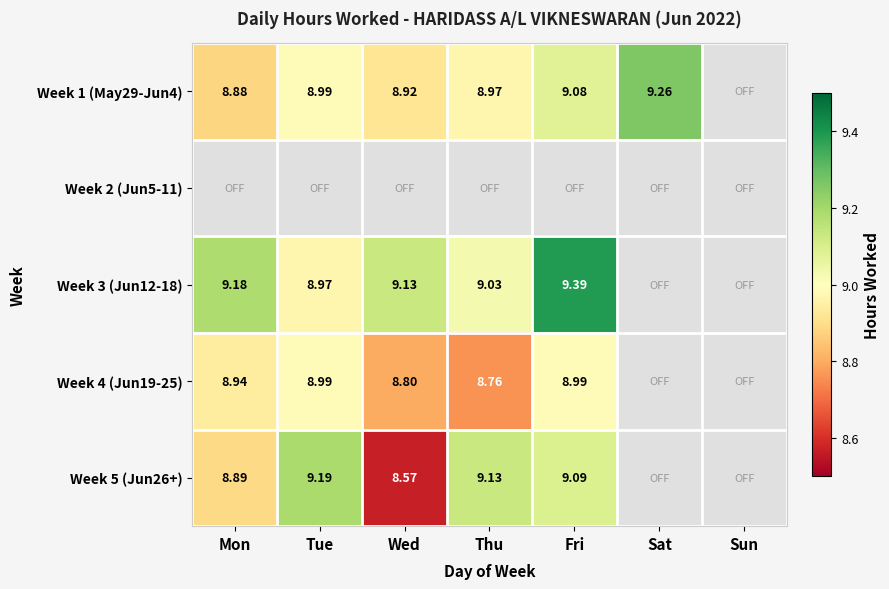

Is the value of Week 4 (Jun19-25) at Tue greater than the value of Week 3 (Jun12-18) at Wed?

No